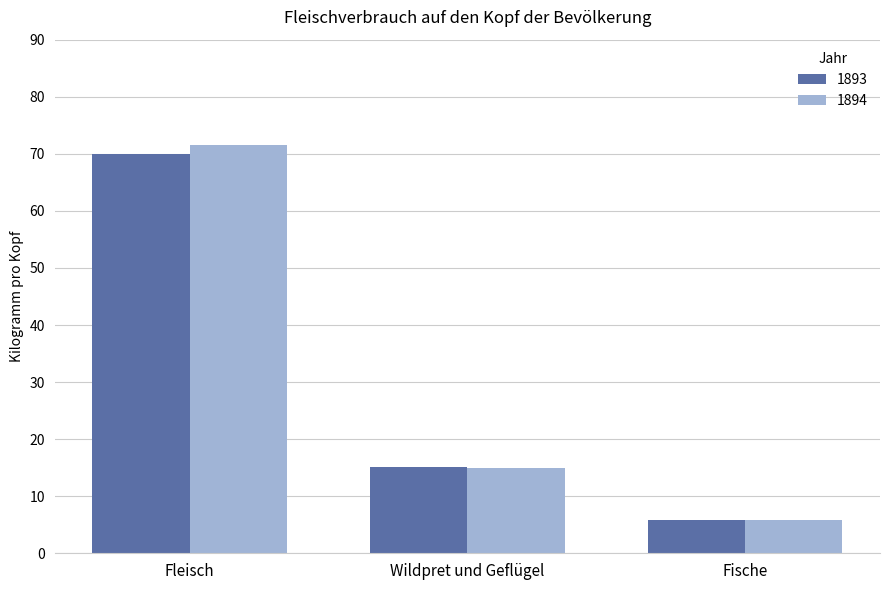

The value of 1894 at Fische is 2.4. True or false?

False